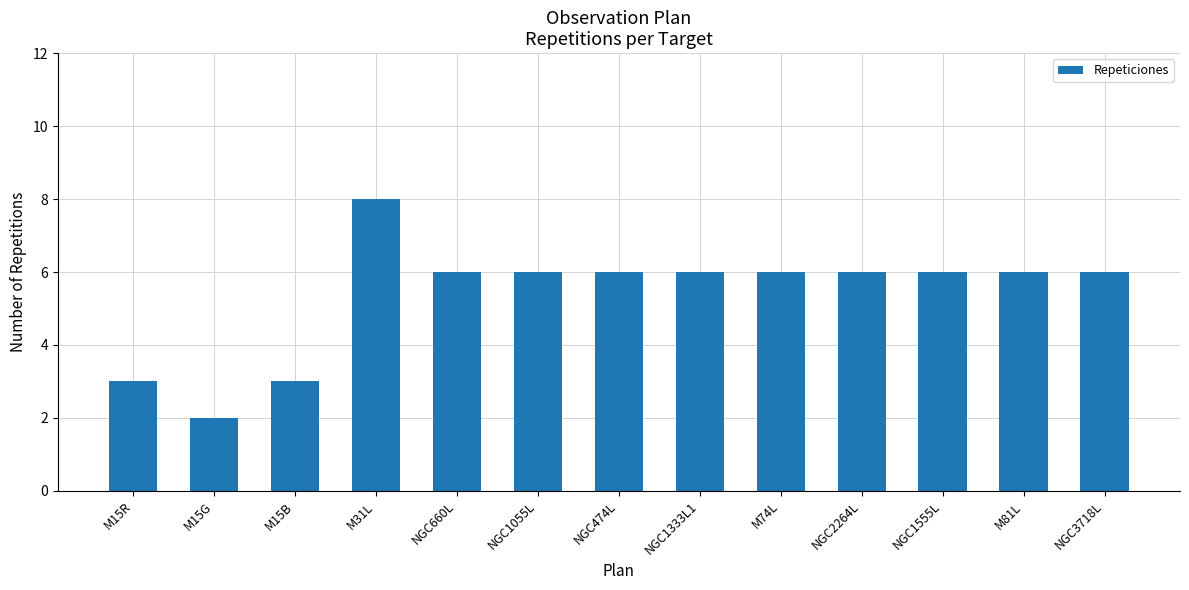

What value does the data have at NGC3718L?

6